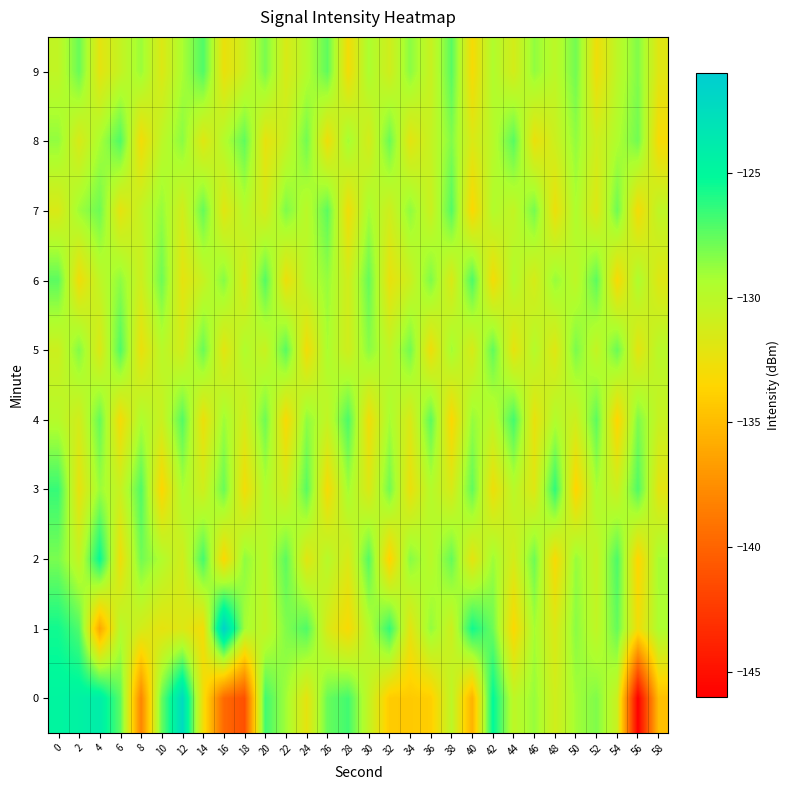

Between 54 and 38, which is larger?

38